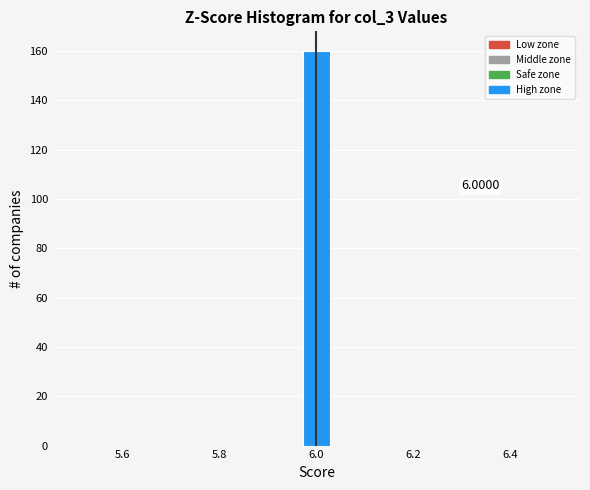

Read against the x-axis, roughly where is the centre of the tallest bar?

6.00